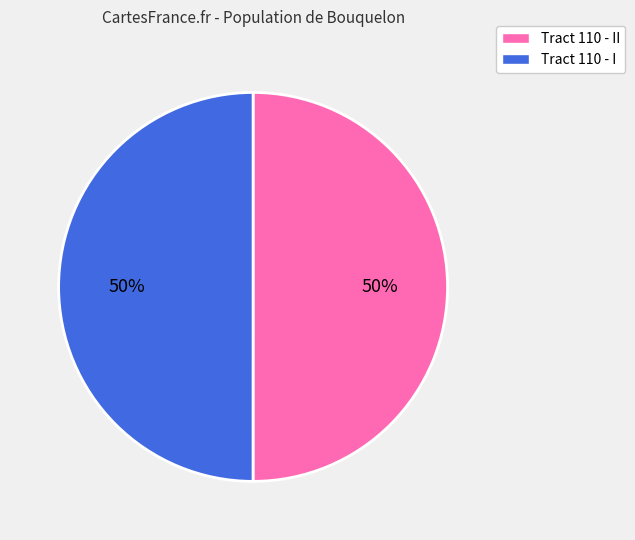

Do Tract 110 - I and Tract 110 - II together represent more than half of the pie?

Yes